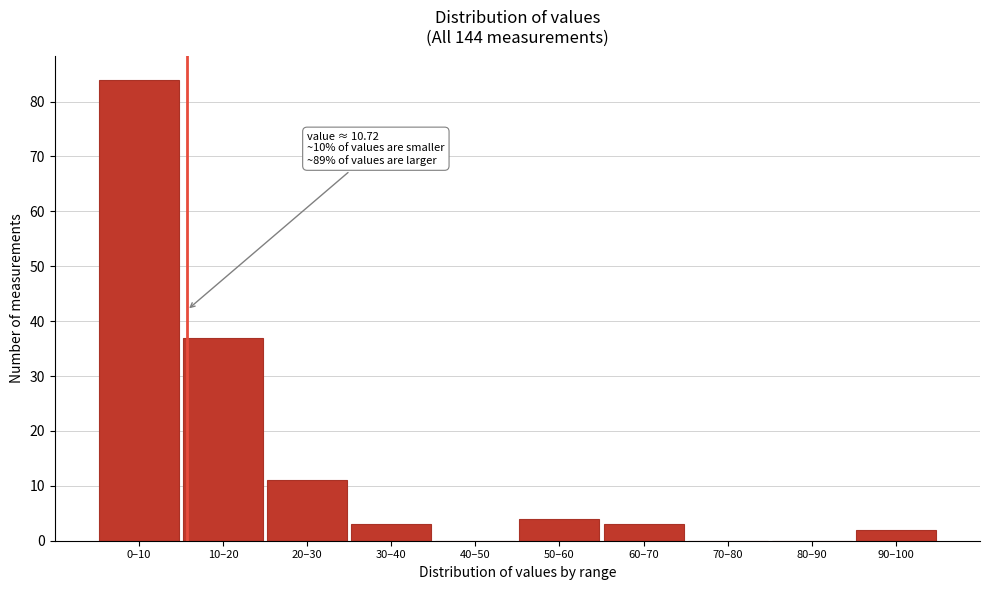

Reading left to right, what are all the values shown in this chart?

0–10=84	10–20=37	20–30=11	30–40=3	40–50=0	50–60=4	60–70=3	70–80=0	80–90=0	90–100=2